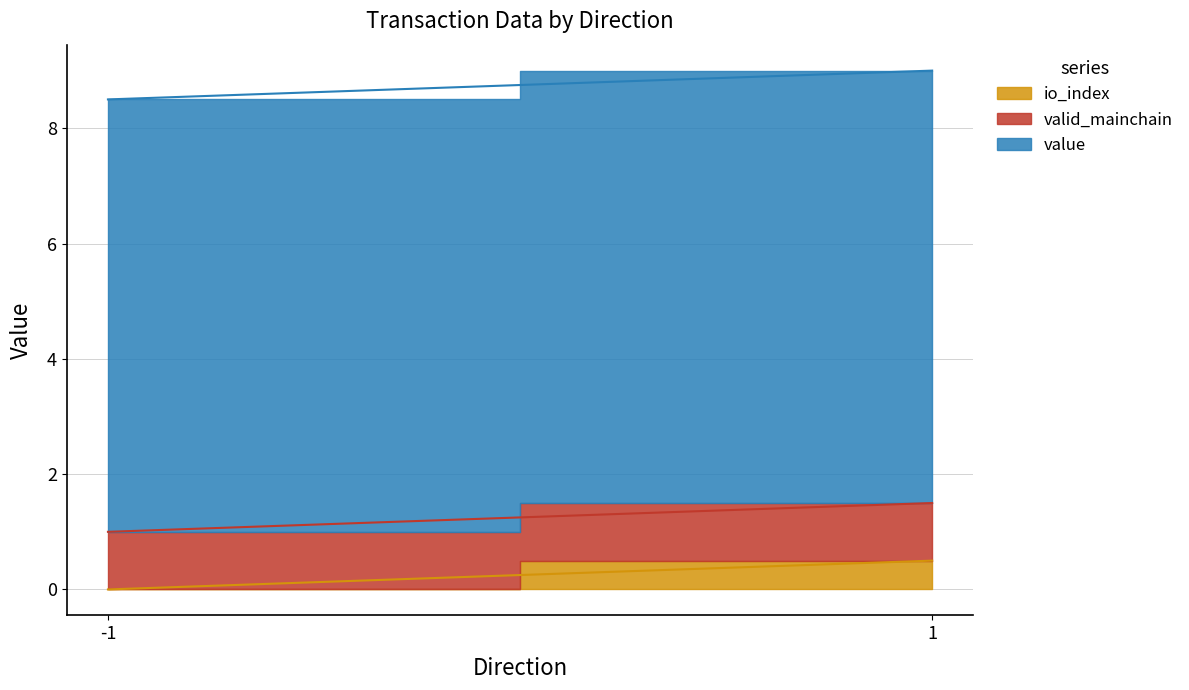

How many lines are shown in the chart?

3